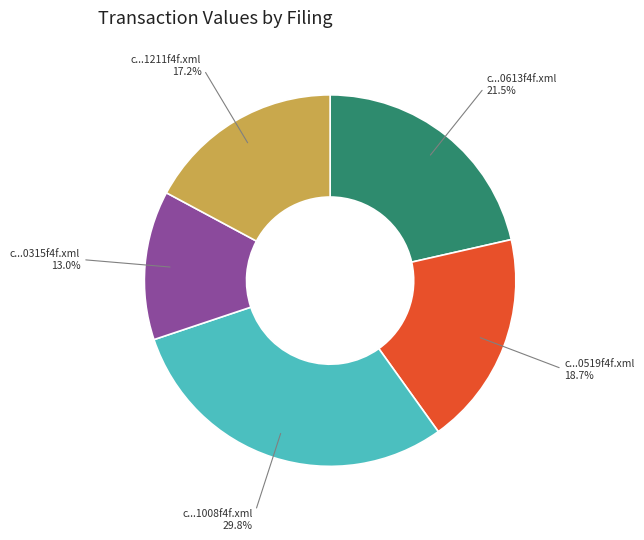

Combined, what portion of the pie is c...0613f4f.xml and c...1211f4f.xml?

38.6%